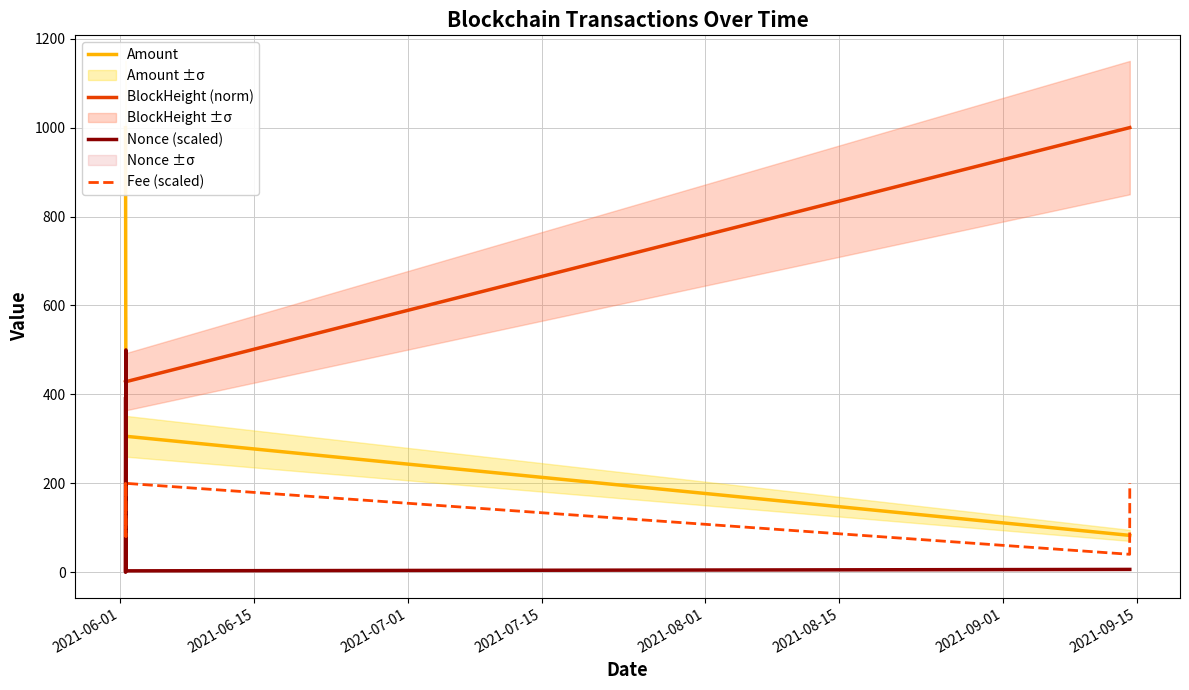

Which series has the largest range (max minus min)?

Amount